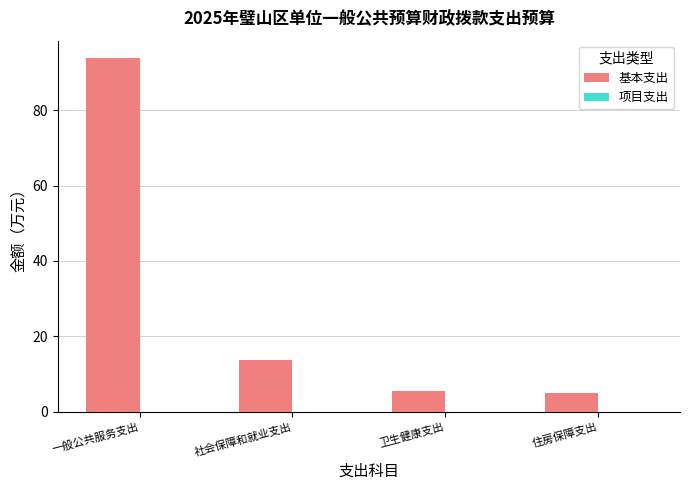

Reading left to right, list all the values displayed in this chart.

一般公共服务支出=93.8	社会保障和就业支出=13.7	卫生健康支出=5.4	住房保障支出=4.8